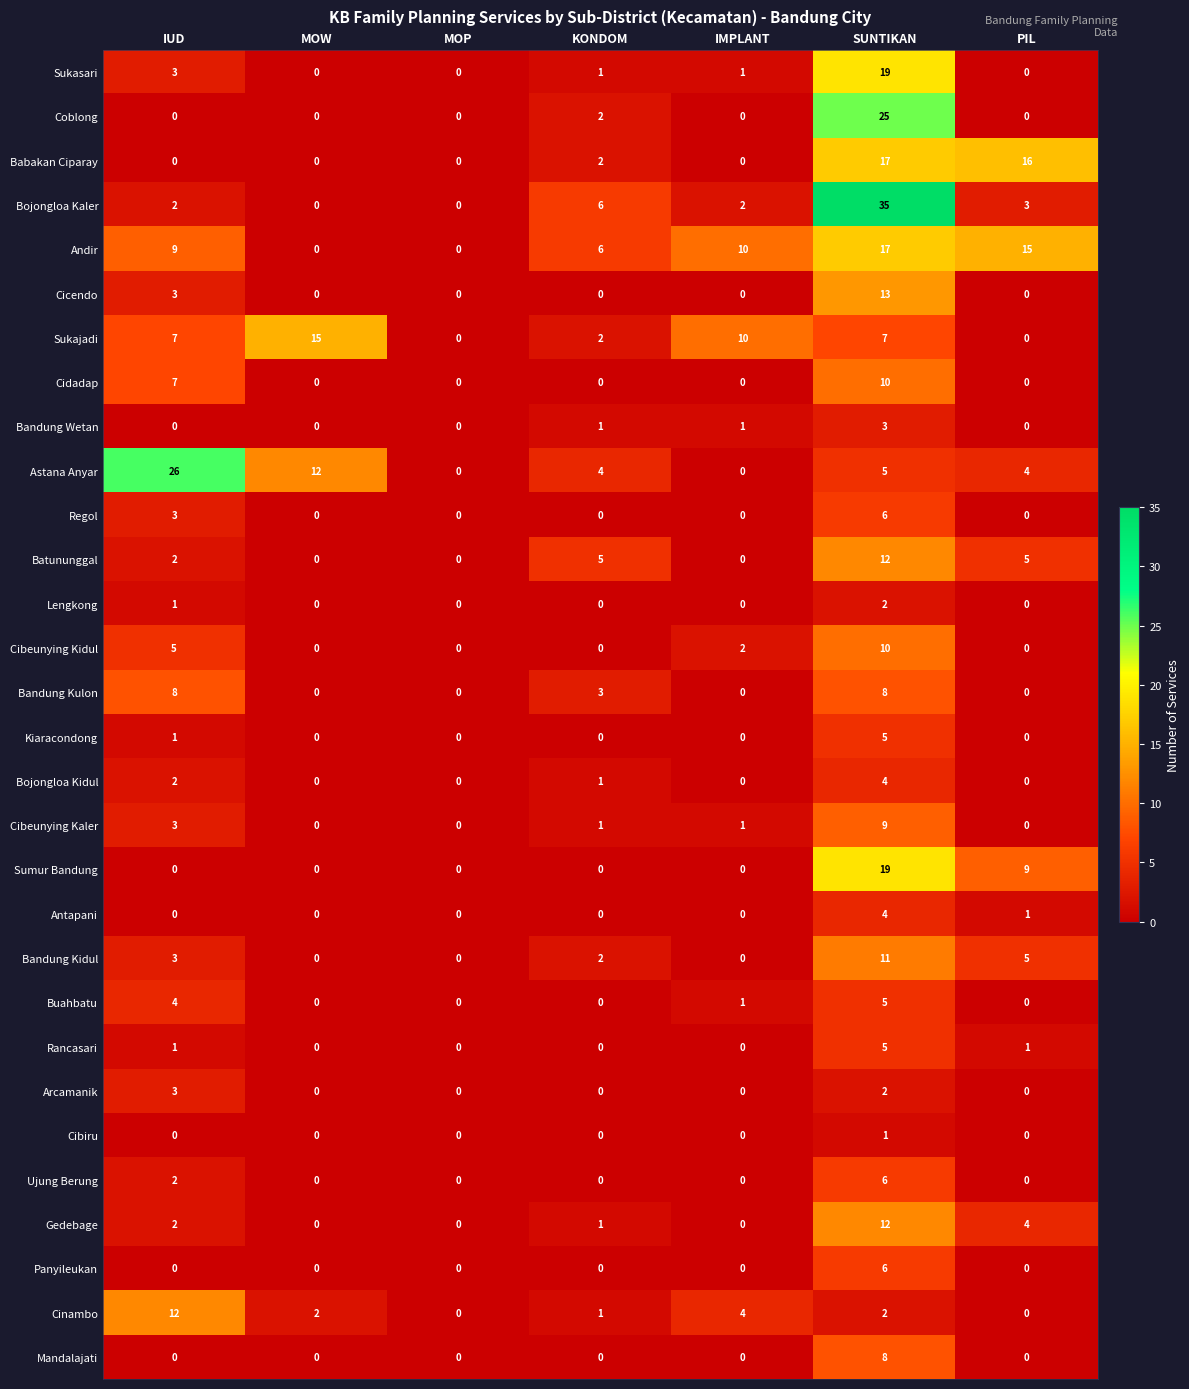

What is the difference between the Cidadap values at IMPLANT and IUD?

7